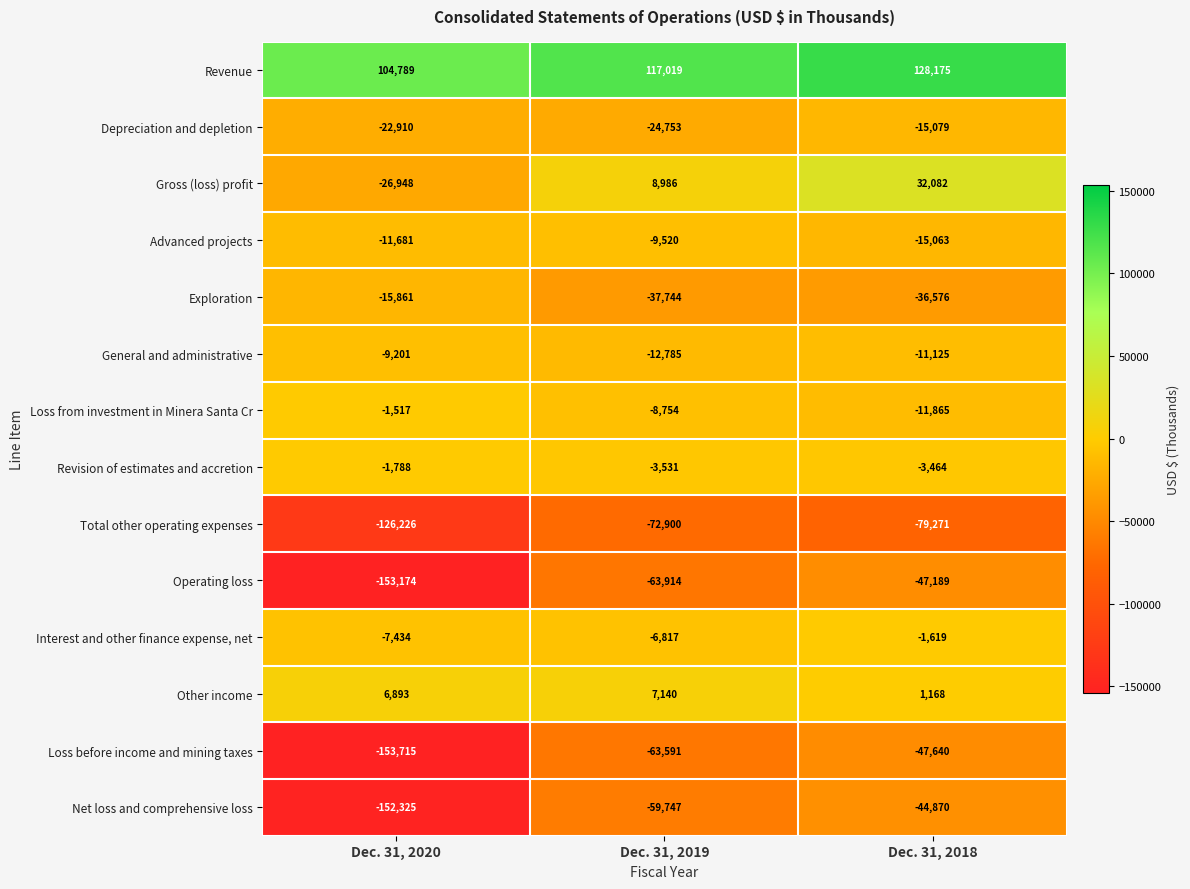

The Other income series shows 1168 at Dec. 31, 2018. True or false?

True